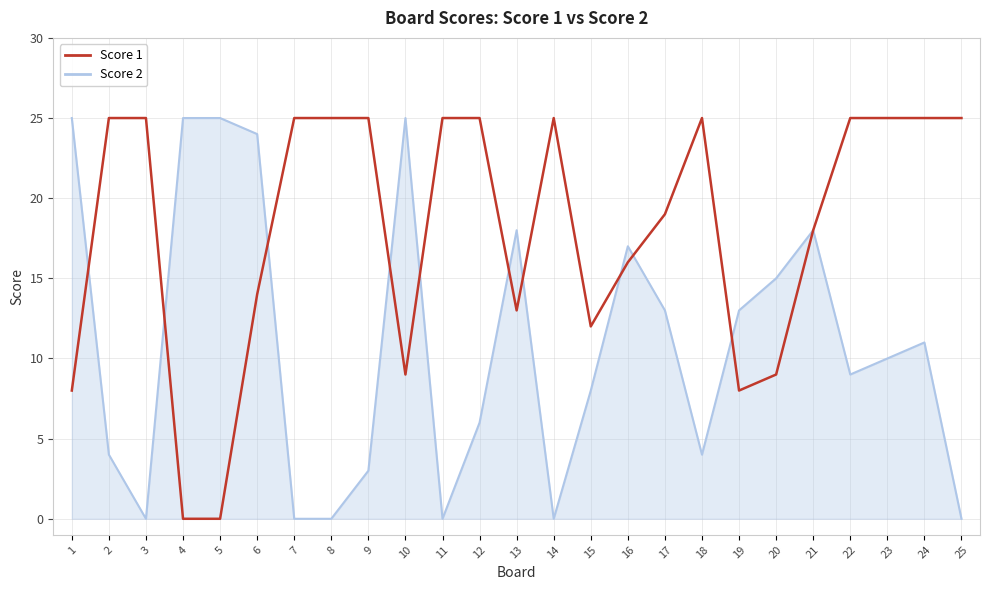

Which series changed the most between 13 and 14?

Score 2